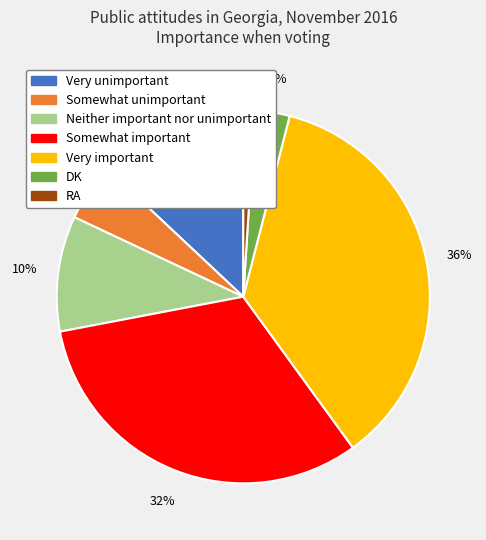

Does any single category account for the majority?

No